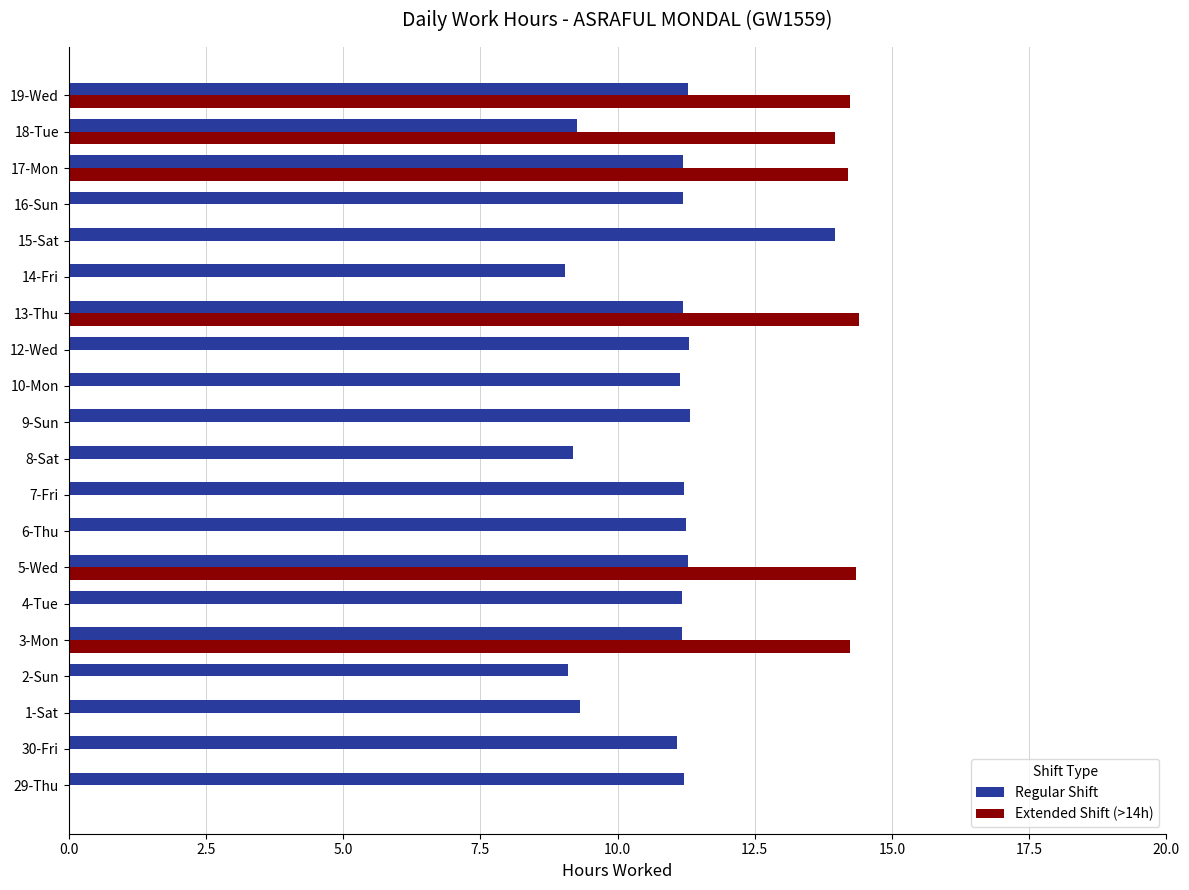

Is the value of Extended Shift (>14h) at 7-Fri greater than the value of Regular Shift at 17-Mon?

No